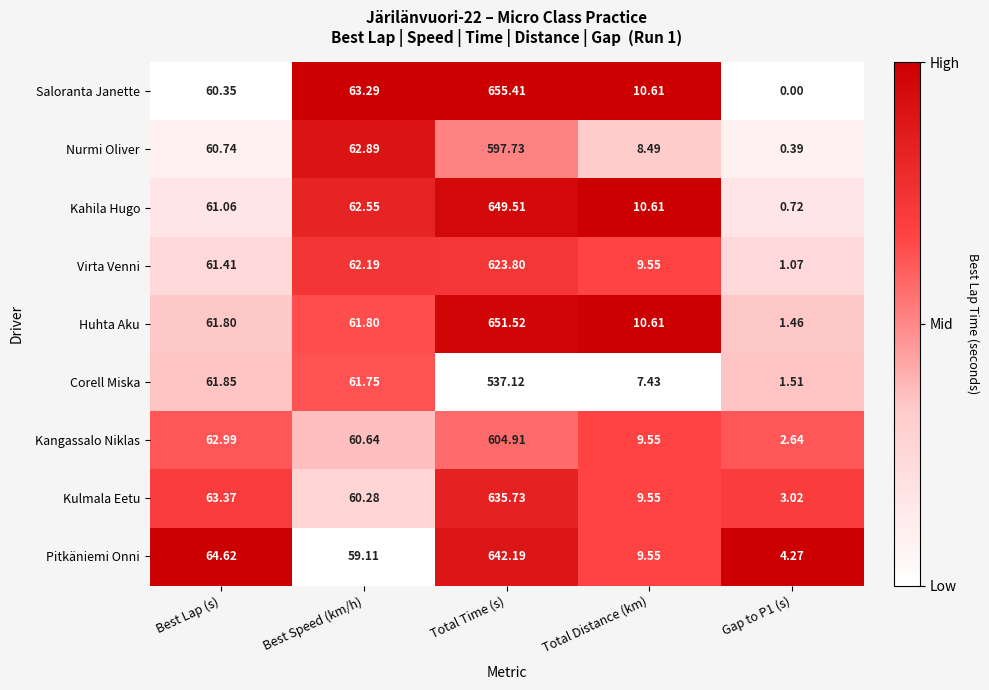

Which category has the lowest value across all series?

Gap to P1 (s)